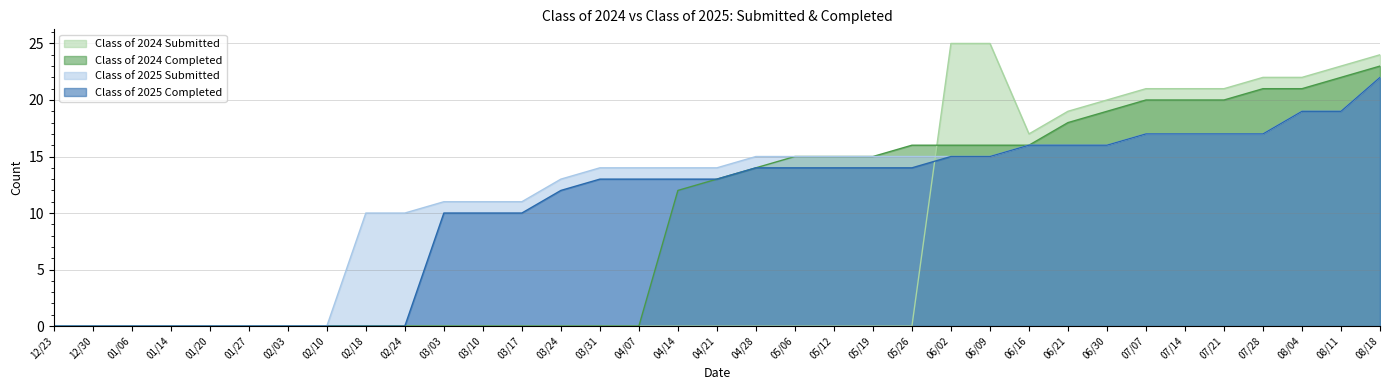

At which category is the sum across all series the highest?

08/18